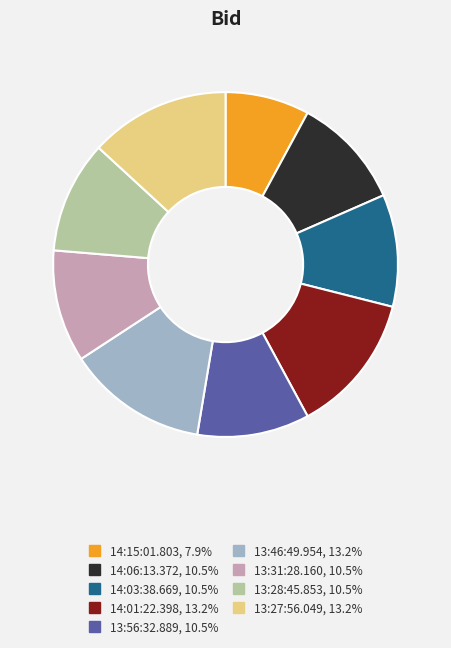

Is there a majority slice in this chart?

No